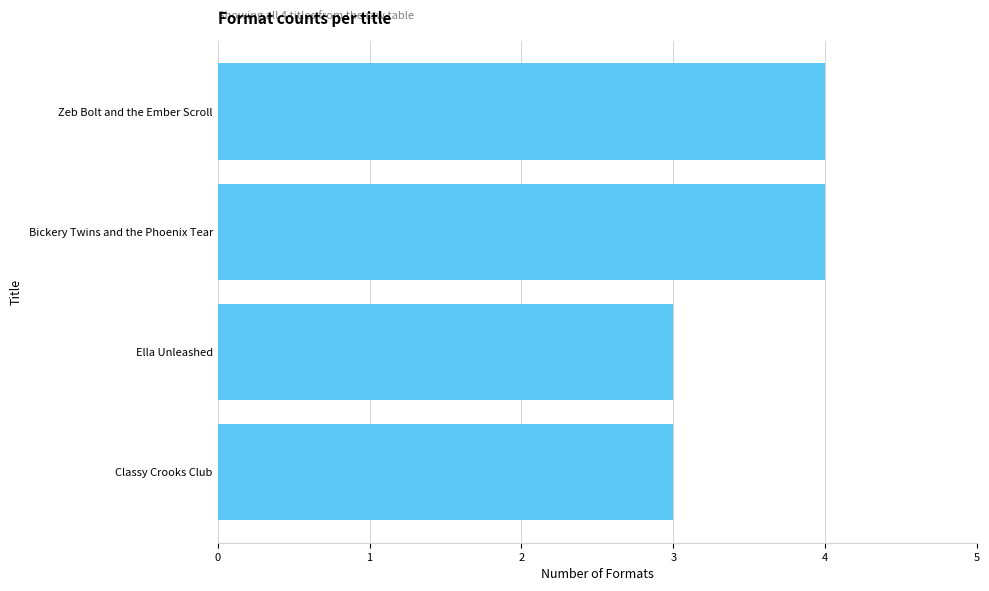

The value at Bickery Twins and the Phoenix Tear is 6. True or false?

False